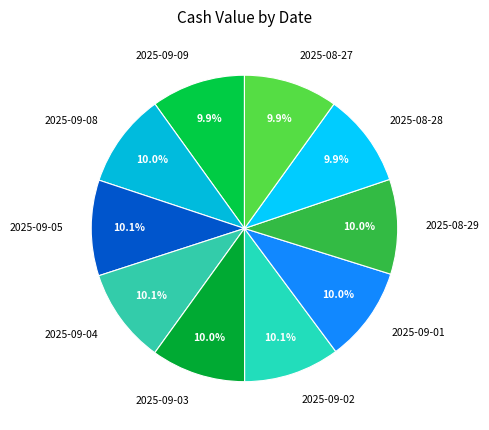

Is there any slice that represents more than half of the pie?

No